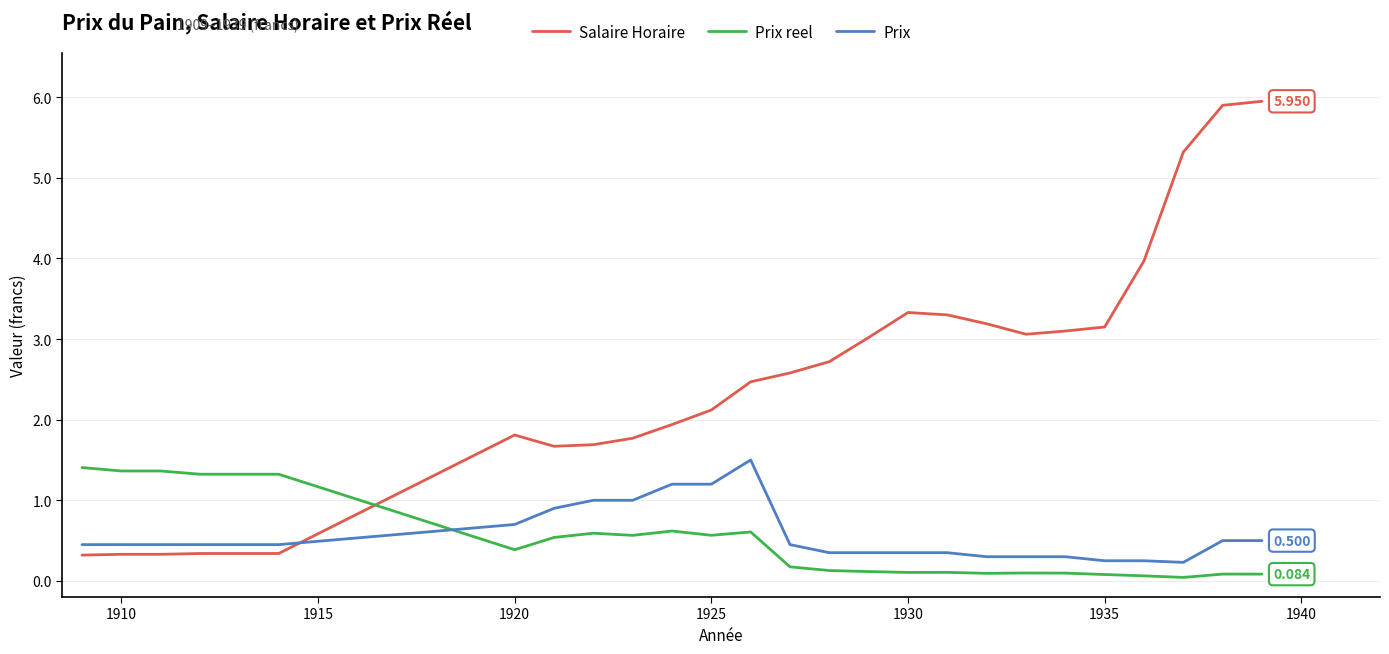

Which series has the largest total across all categories?

Salaire Horaire